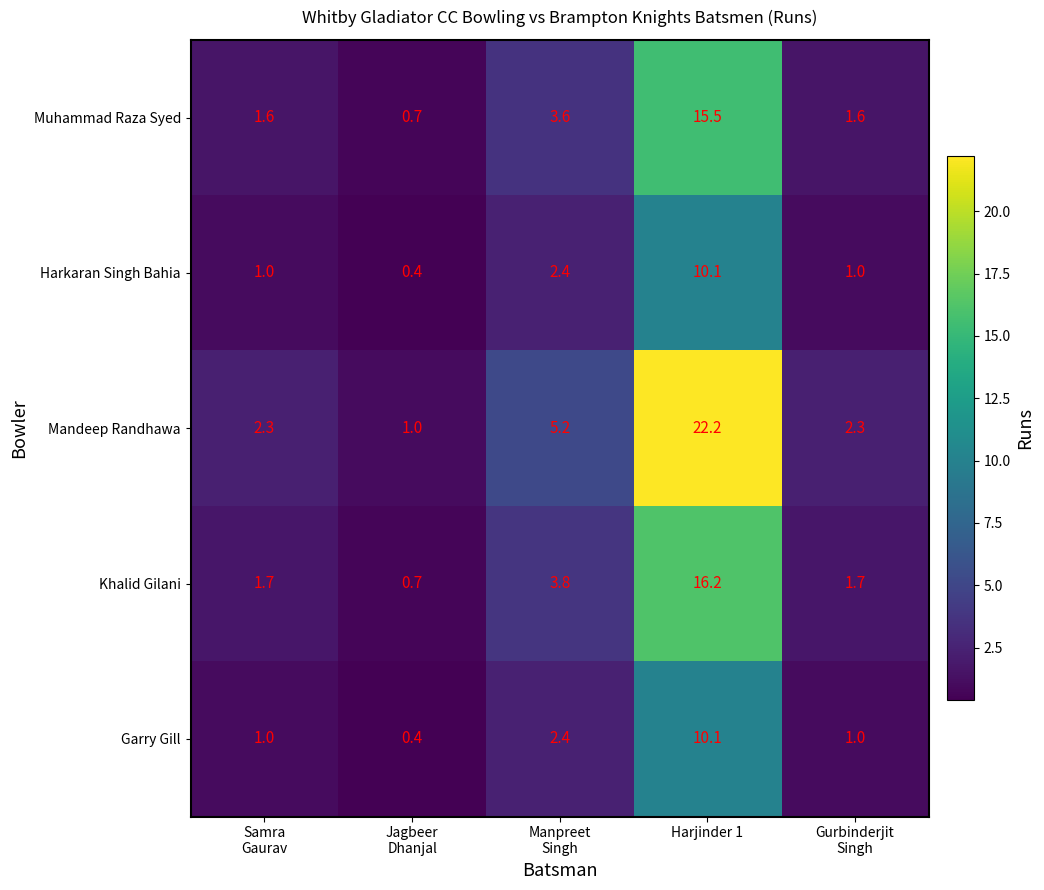

Reading right to left, list all the values displayed in this chart.

Muhammad Raza Syed: 1.6	15.5	3.6	0.7	1.6
Harkaran Singh Bahia: 1.0	10.1	2.4	0.4	1.0
Mandeep Randhawa: 2.3	22.2	5.2	1.0	2.3
Khalid Gilani: 1.7	16.2	3.8	0.7	1.7
Garry Gill: 1.0	10.1	2.4	0.4	1.0